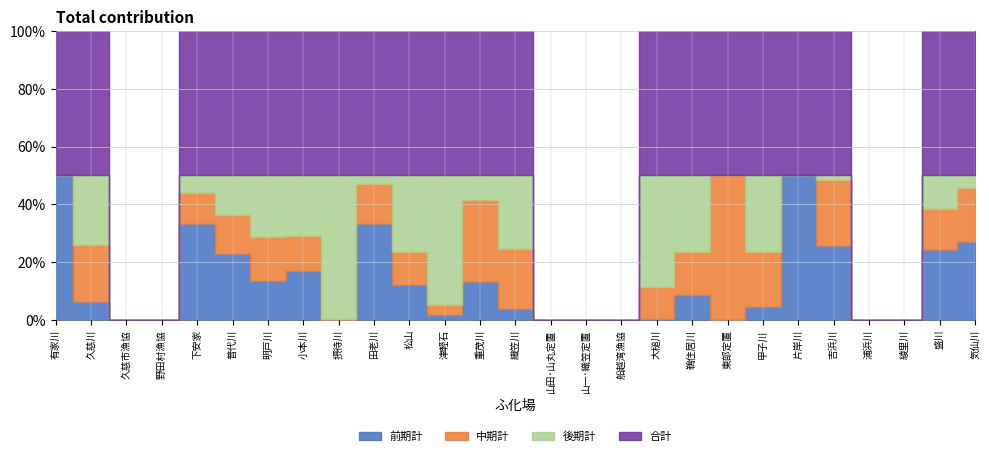

At which label does 中期計 first exceed 254?

久慈川